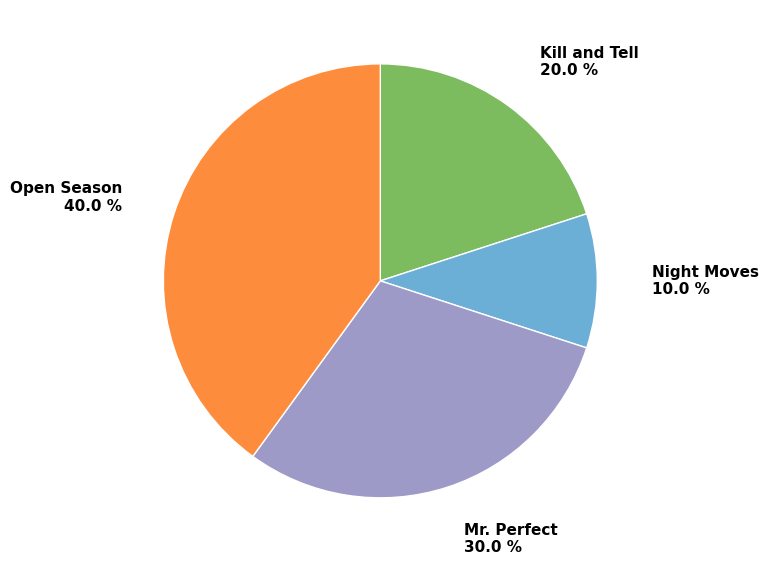

The Open Season slice represents 55% of the pie. True or false?

False